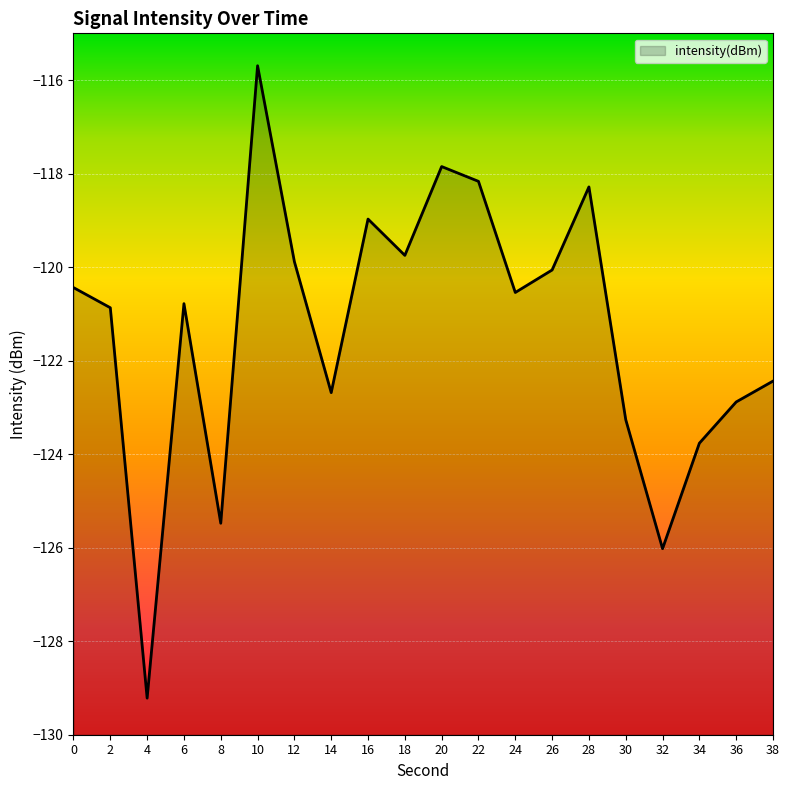

At which label does the data first exceed -120?

10